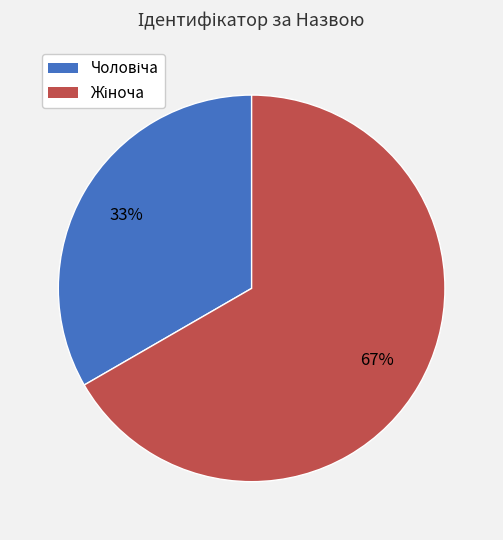

To the nearest percent, what is the average slice percentage?

50%